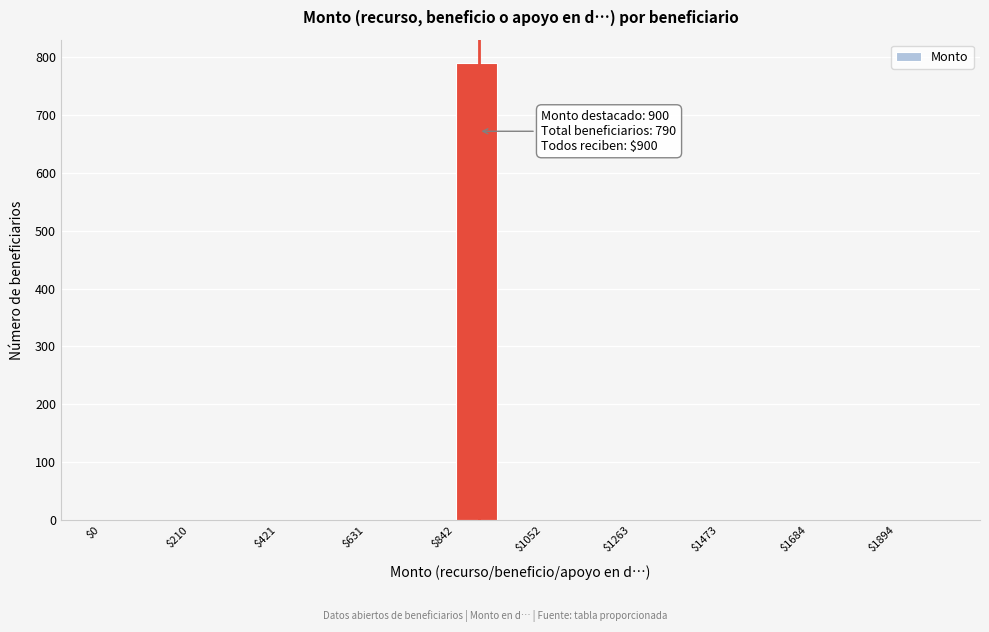

Read against the x-axis, roughly where is the centre of the tallest bar?

900